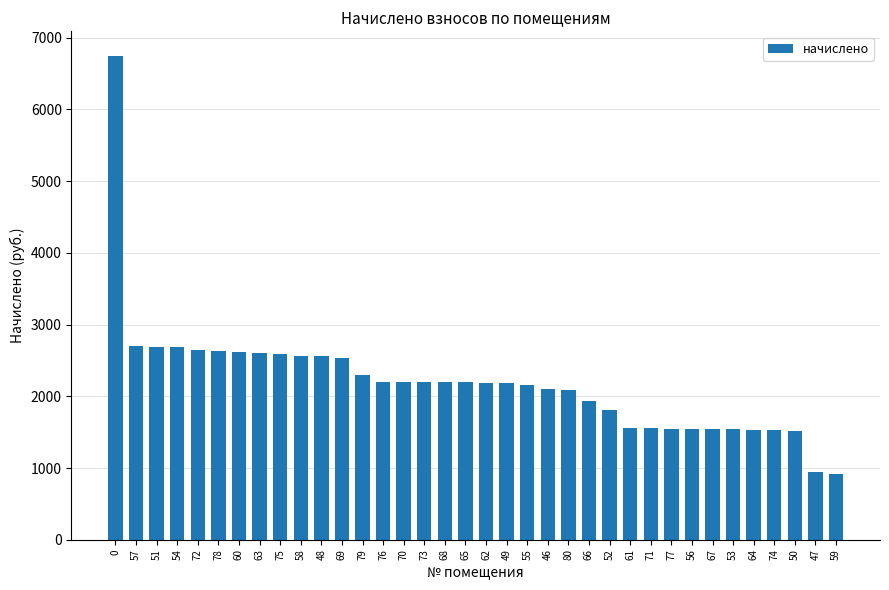

What is the maximum value shown in the chart?

6750.9